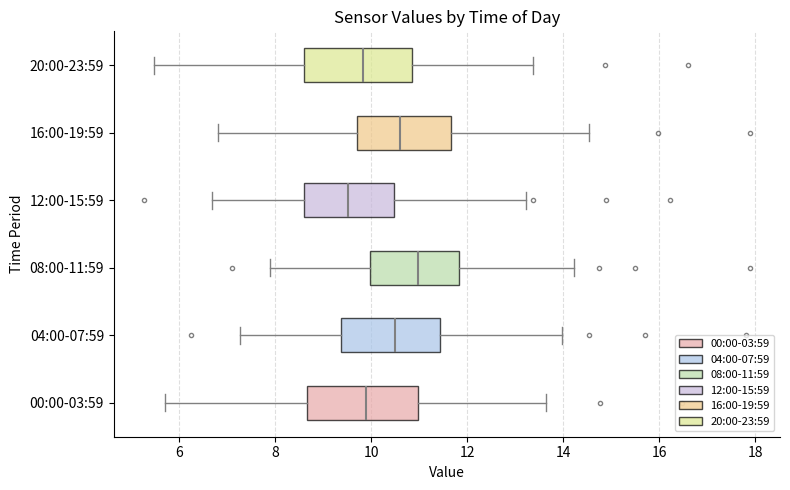

Which box's median line is the furthest to the left?

12:00-15:59